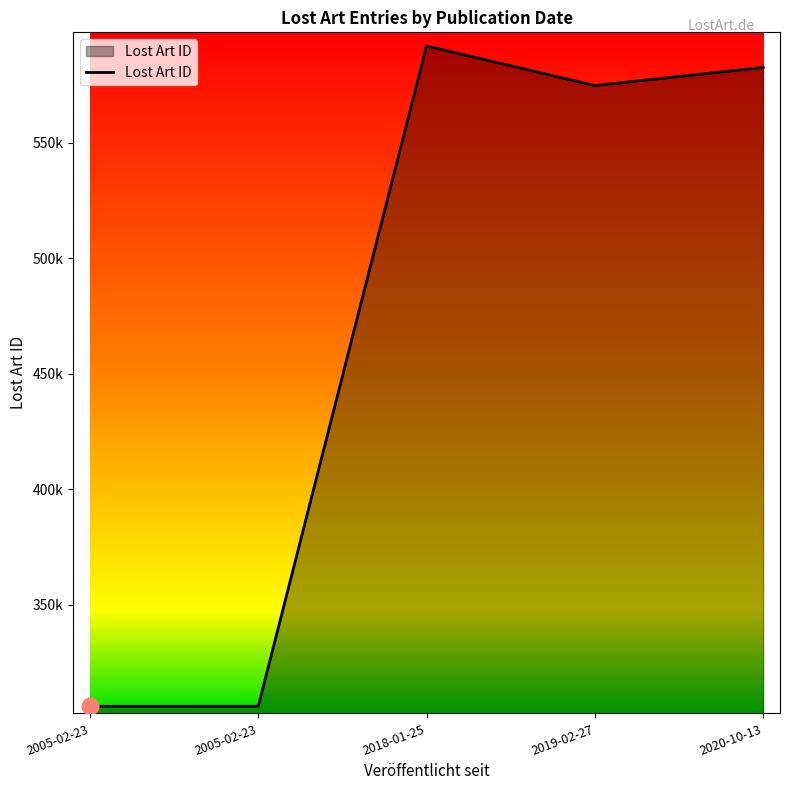

Is this an area chart (filled region under the line)?

Yes